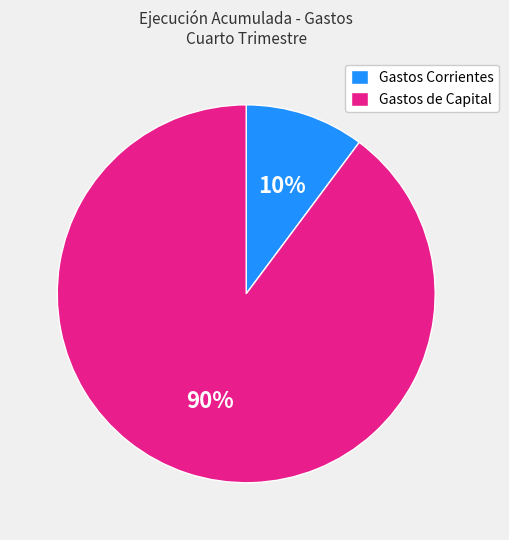

Which has a higher value, Gastos de Capital or Gastos Corrientes?

Gastos de Capital